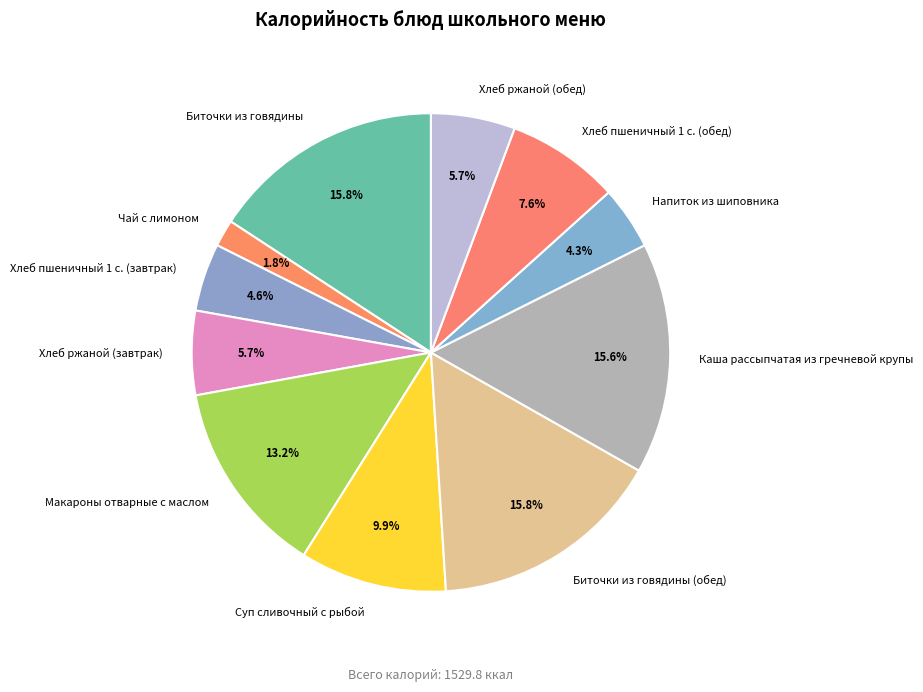

What percentage do Хлеб пшеничный 1 с. (завтрак) and Хлеб ржаной (обед) together represent?

10.3%